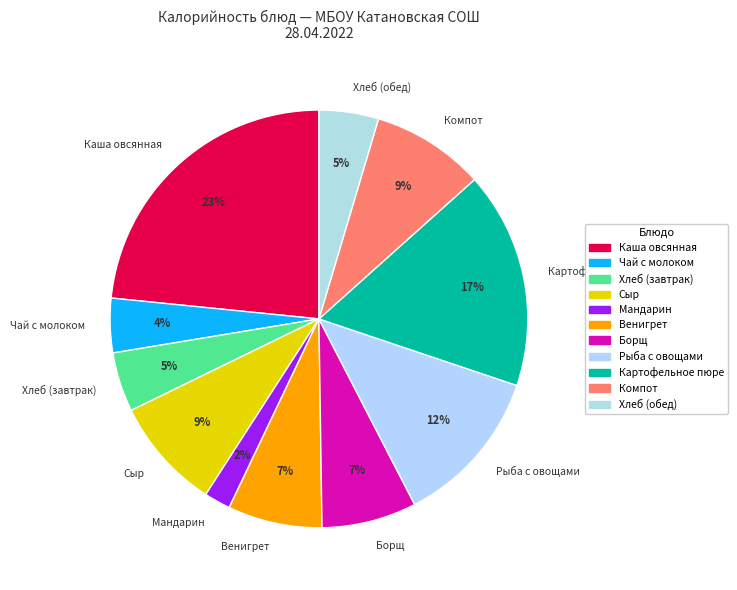

Is the sum of Сыр and Картофельное пюре greater than half?

No